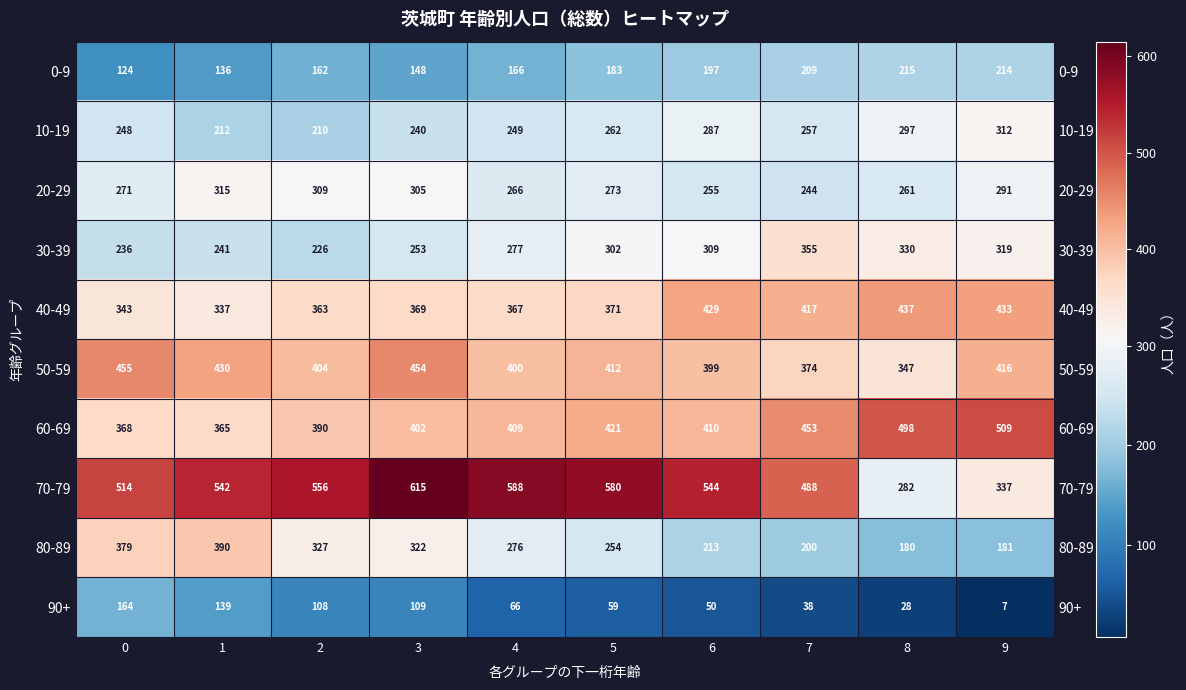

How many data points in 90+ are less than 66?

5